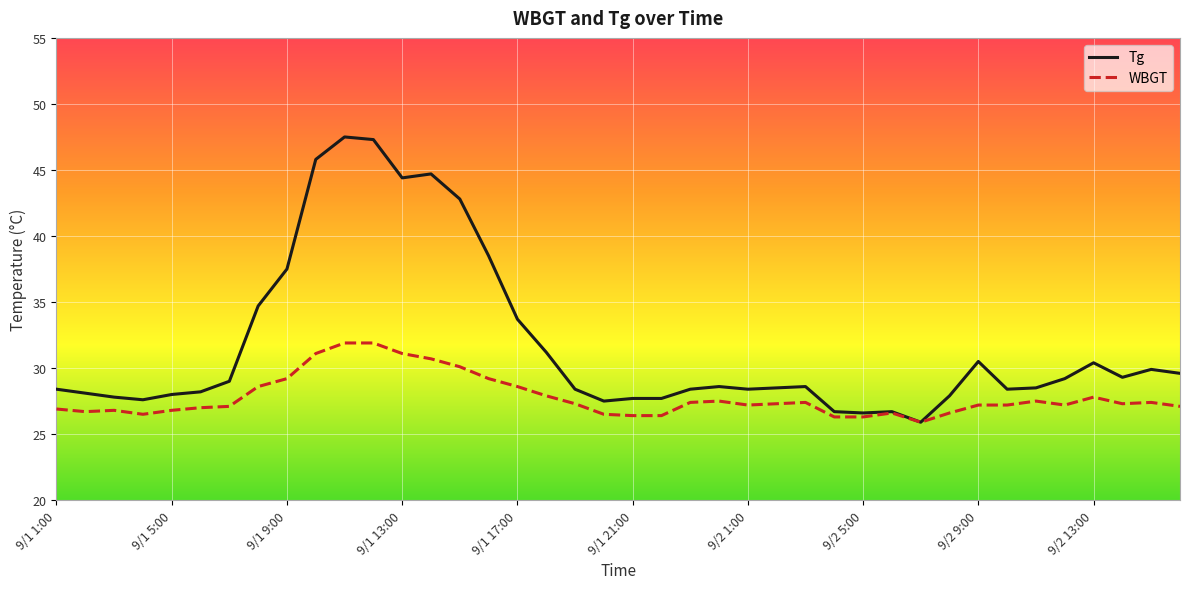

What is the minimum value for WBGT?

25.9